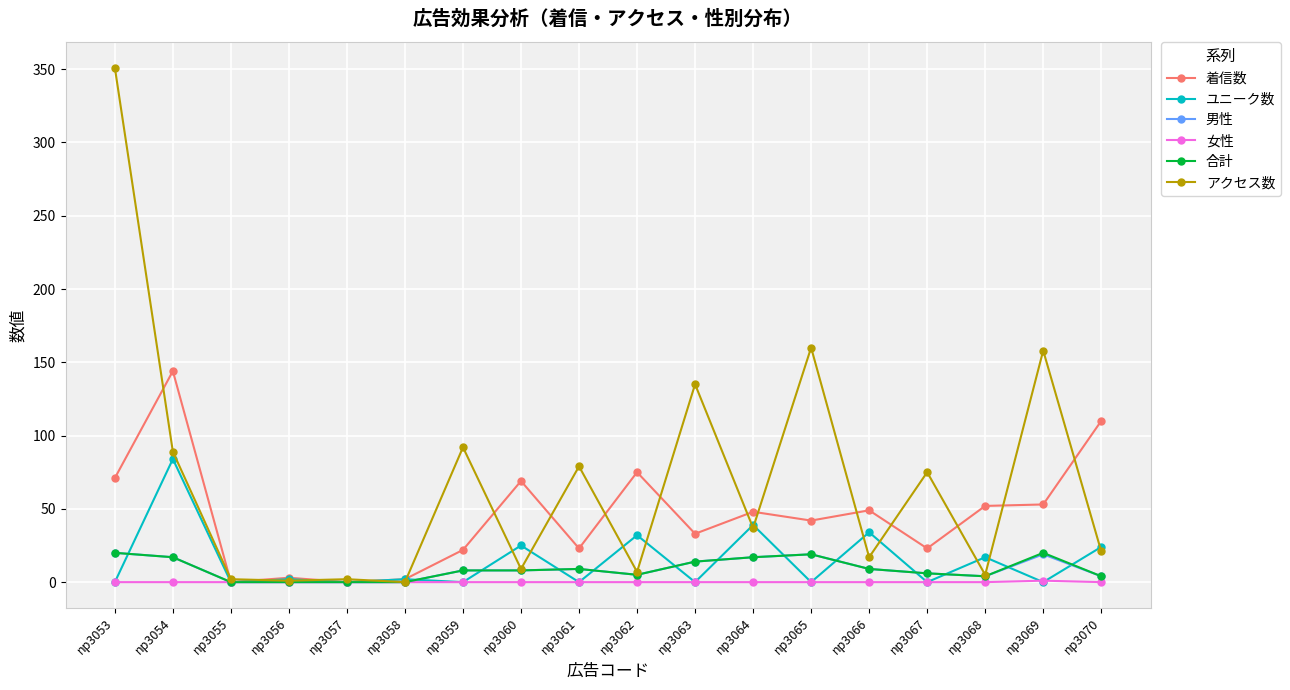

How many lines are shown in the chart?

6